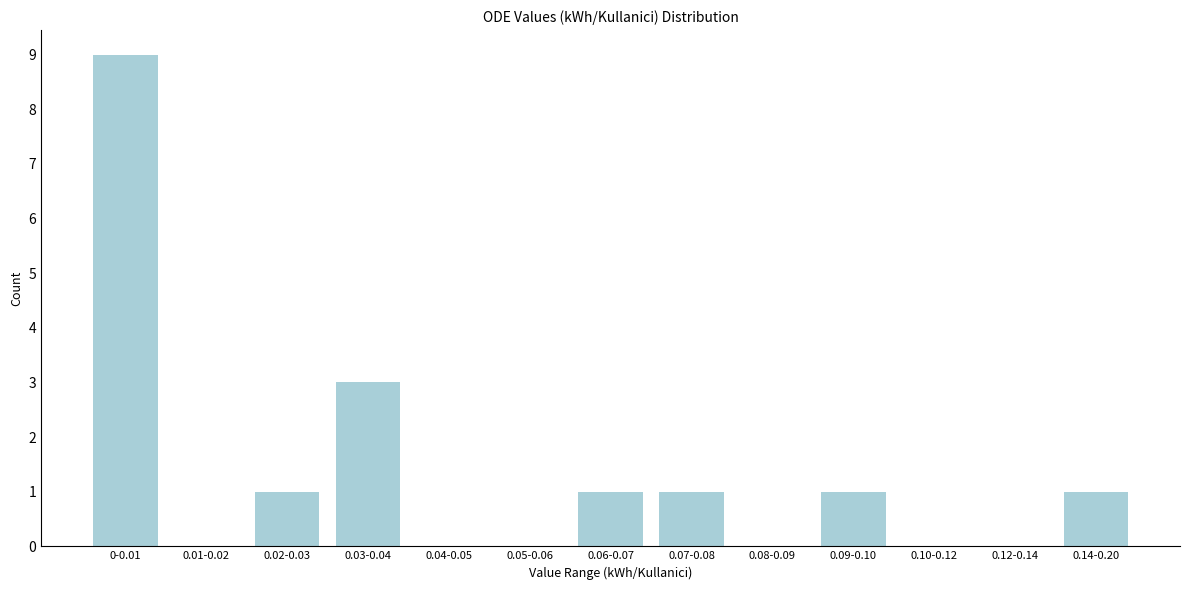

Reading left to right, what are all the values shown in this chart?

0-0.01=9	0.01-0.02=0	0.02-0.03=1	0.03-0.04=3	0.04-0.05=0	0.05-0.06=0	0.06-0.07=1	0.07-0.08=1	0.08-0.09=0	0.09-0.10=1	0.10-0.12=0	0.12-0.14=0	0.14-0.20=1